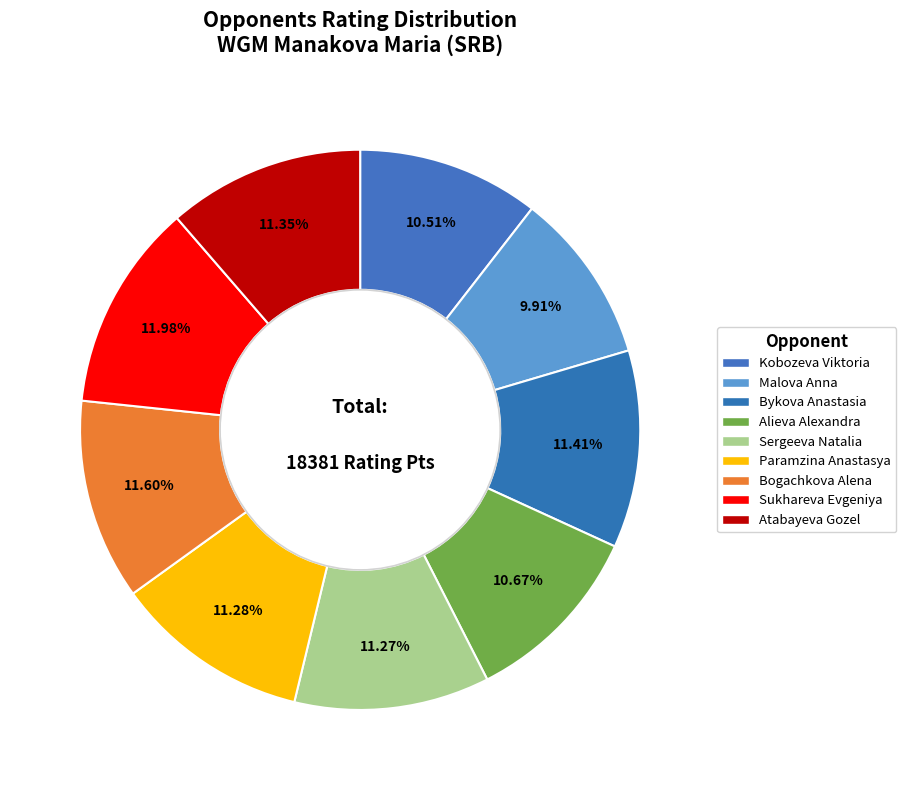

How many segments does this pie chart have?

9